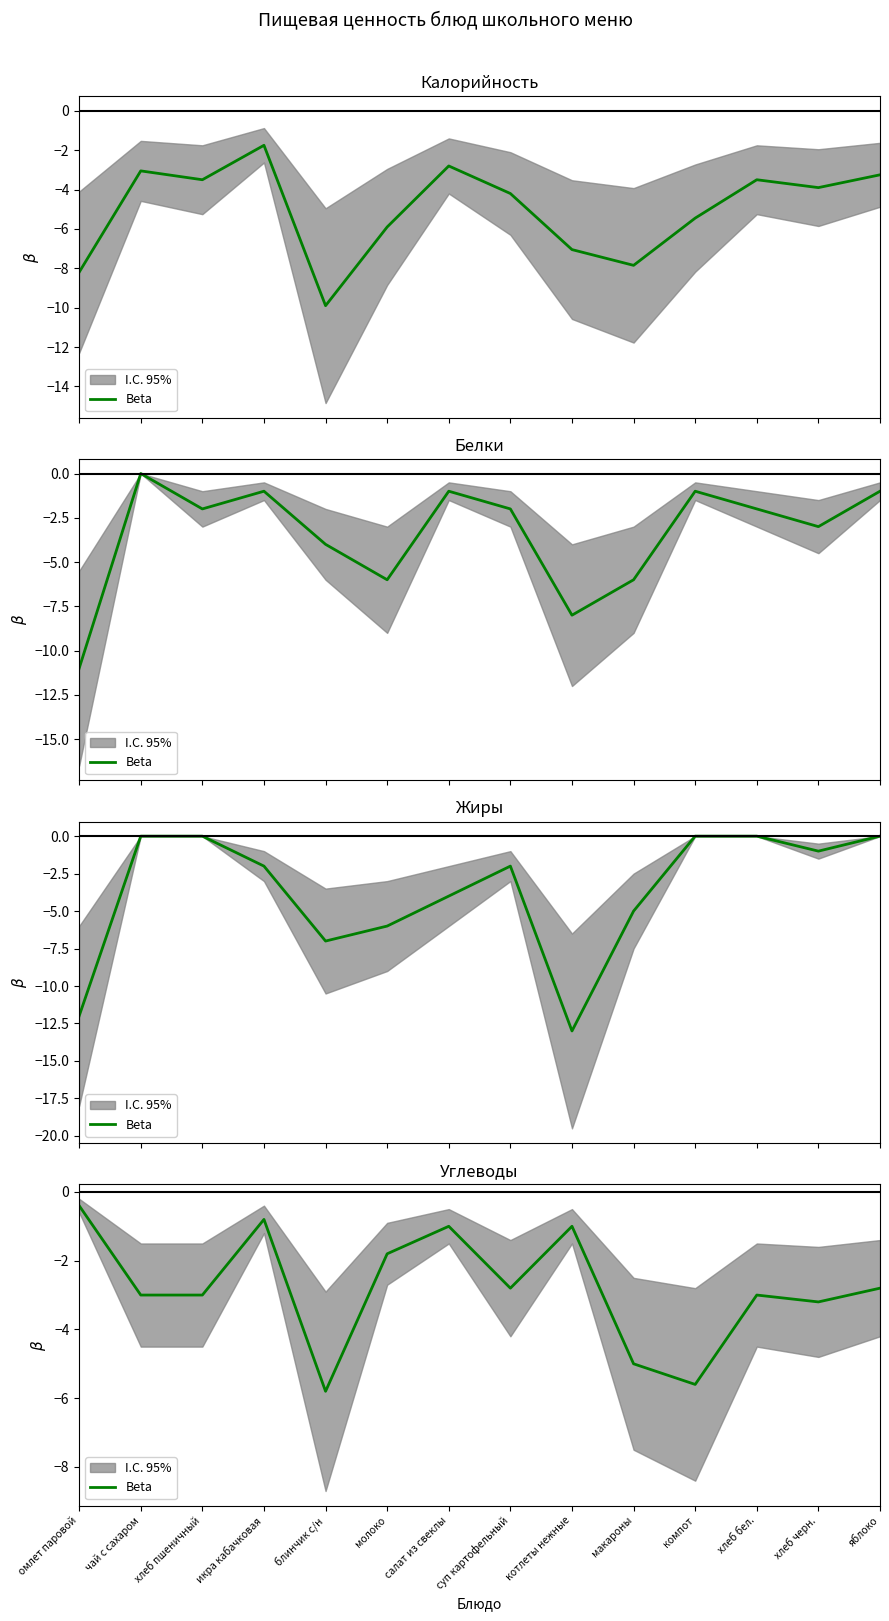

How many points are higher than both their immediate neighbors (excluding endpoints)?

4